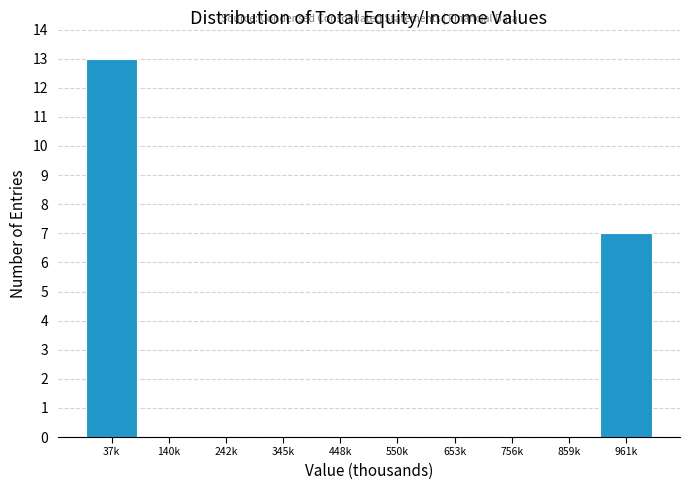

Reading left to right, extract all data points from this chart.

37k=13	140k=0	242k=0	345k=0	448k=0	550k=0	653k=0	756k=0	859k=0	961k=7